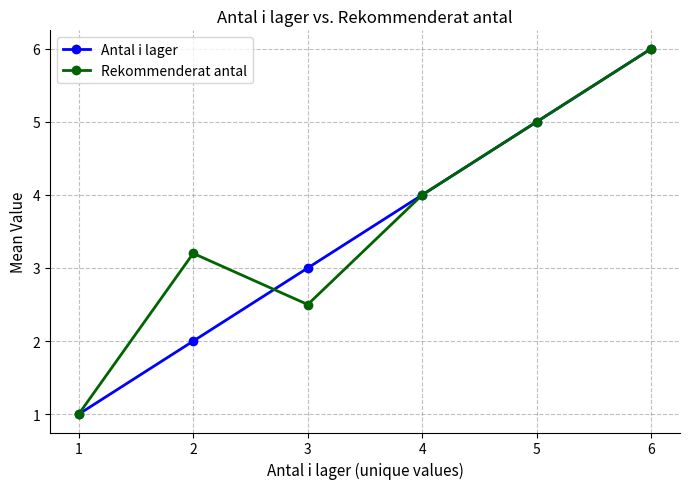

Reading left to right, transcribe all the data shown in this chart.

Antal i lager: 1=1.0	2=2.0	3=3.0	4=4.0	5=5.0	6=6.0
Rekommenderat antal: 1=1.0	2=3.2	3=2.5	4=4.0	5=5.0	6=6.0